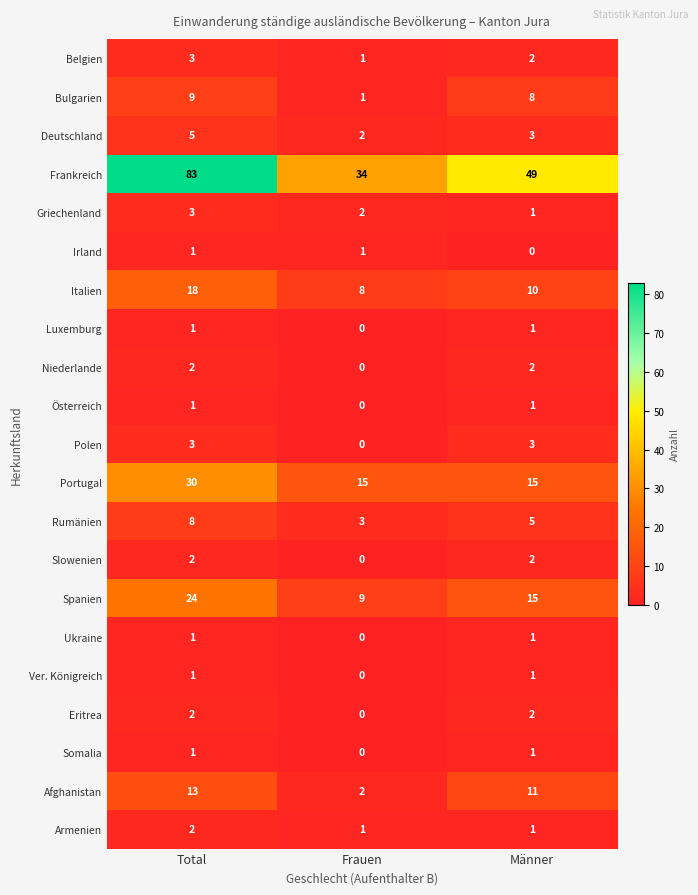

Which series has the widest spread of values?

Frankreich